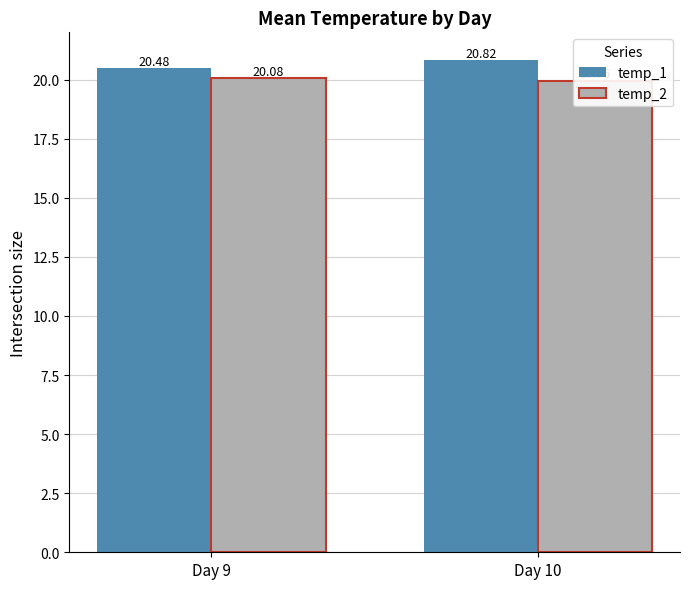

What are all the series names shown in the legend?

temp_1, temp_2